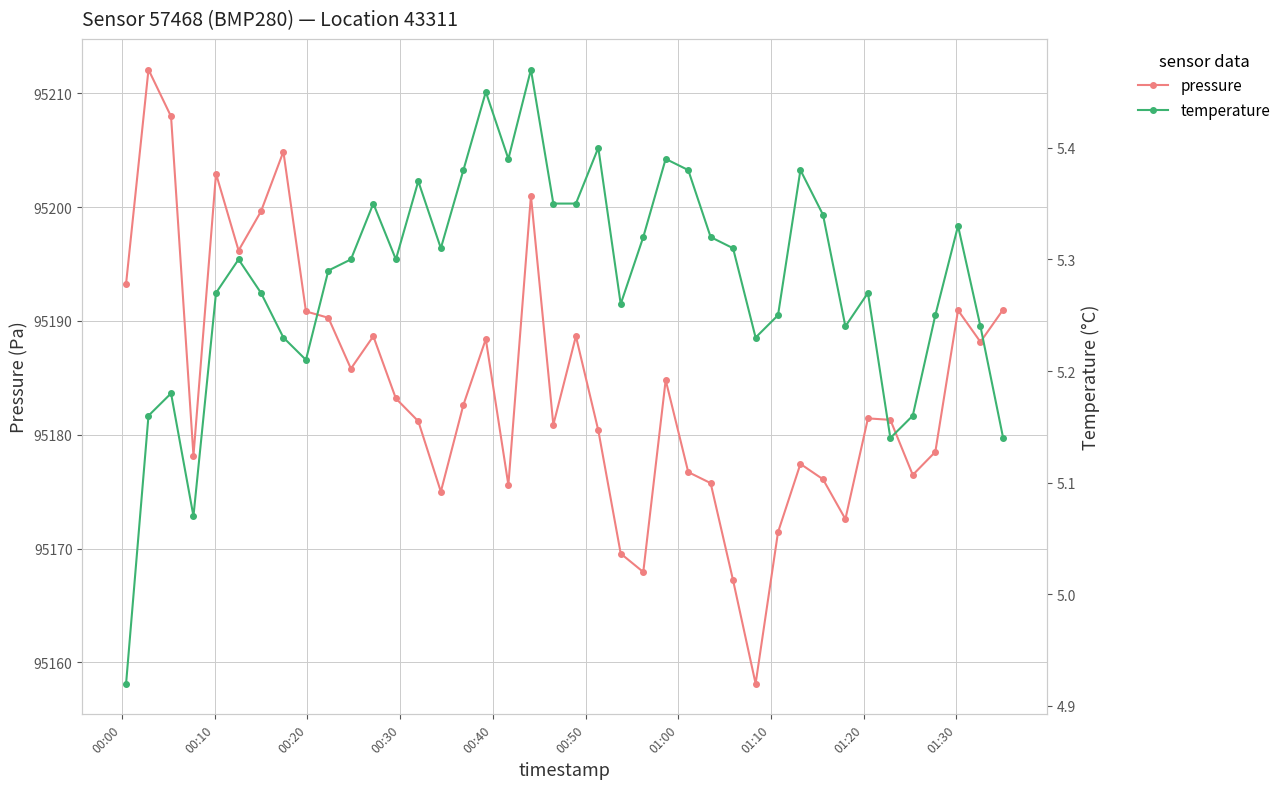

True or false: temperature and pressure cross at least once.

False